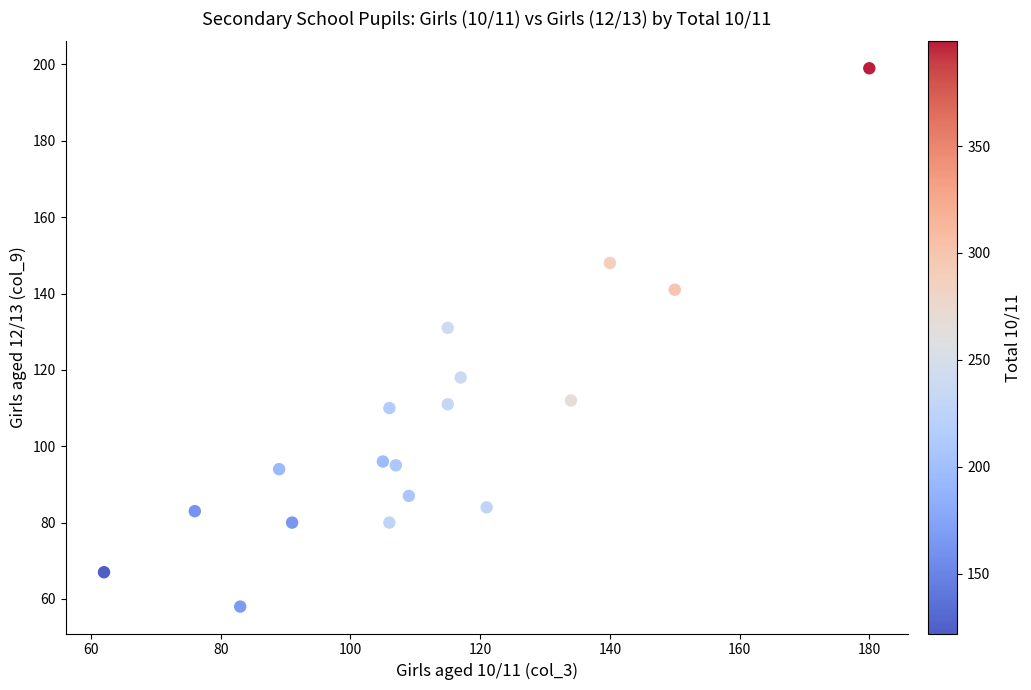

What Y value in the scatter plot is closest to 128?

131